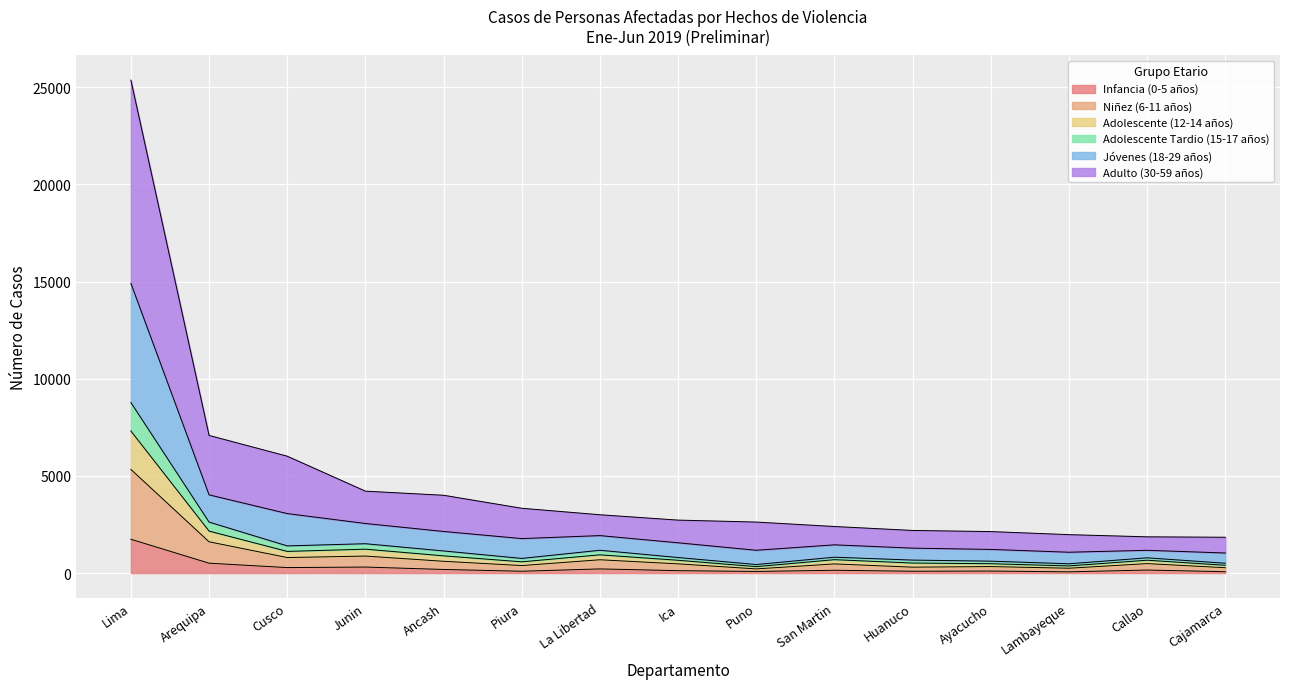

At which category is the sum across all series the highest?

Lima